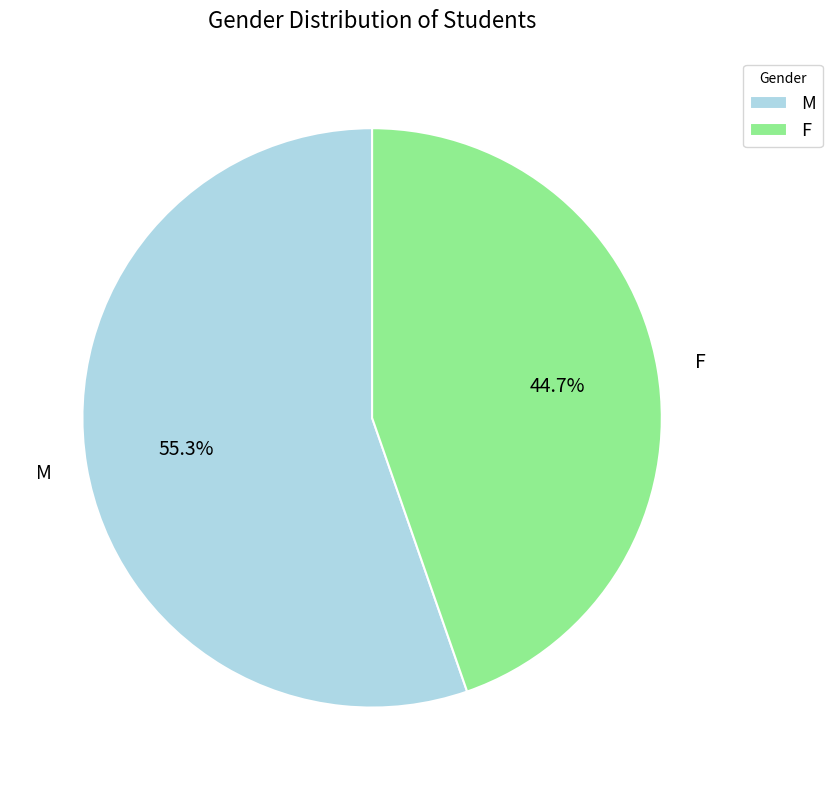

Rank the categories by value from highest to lowest.

M, F